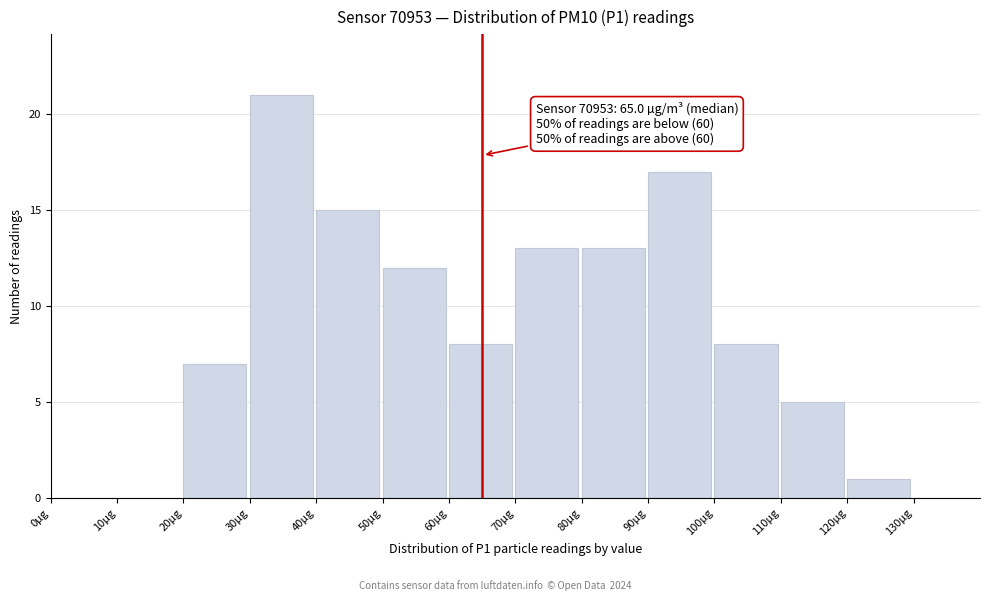

Over which range of the x-axis is the bar tallest?

30 to 40